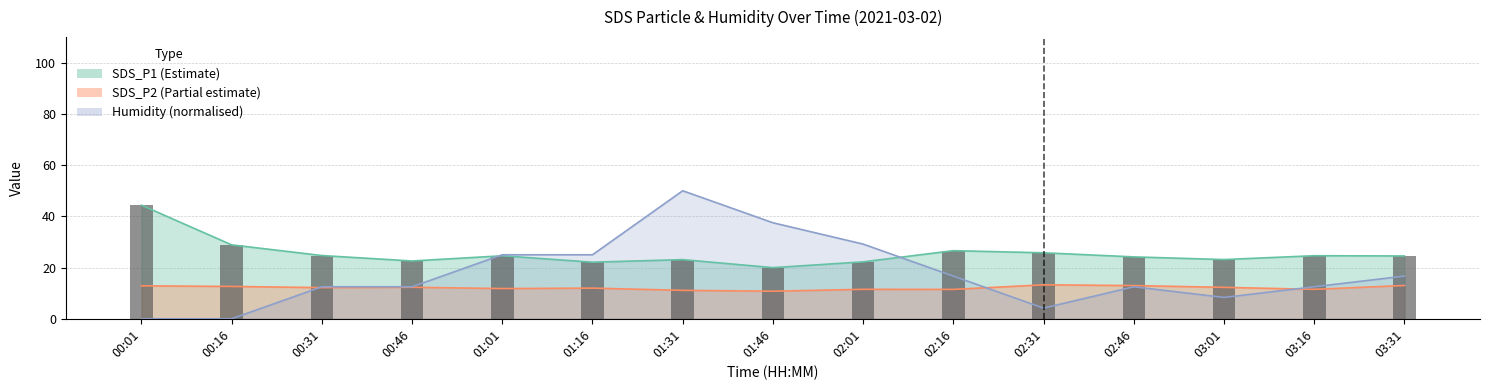

What is the total value across all series at 02:46?

49.6